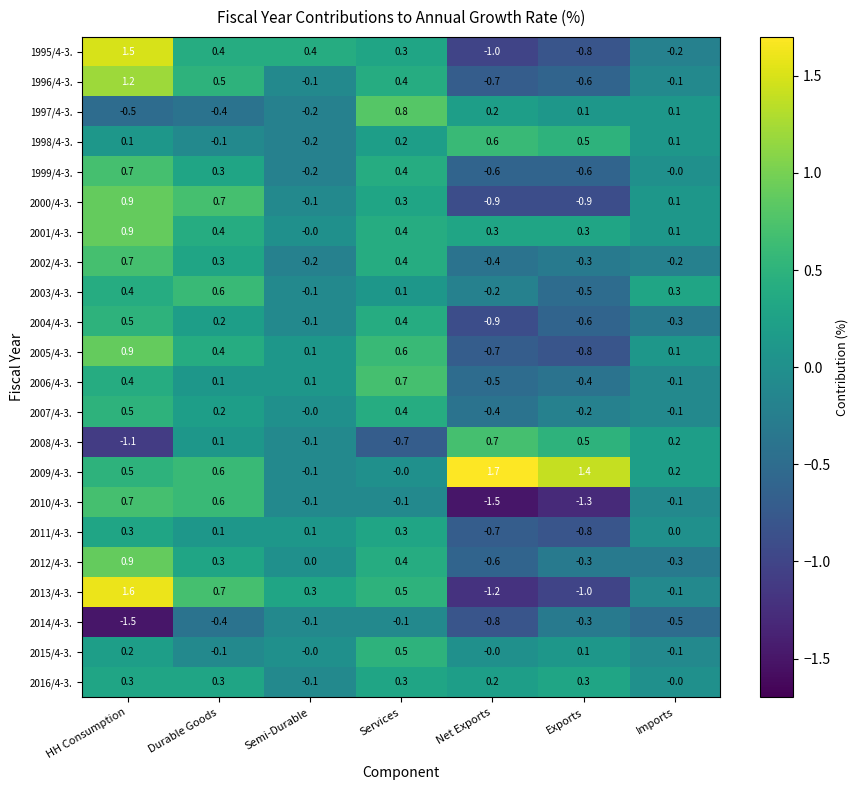

Which category has the highest value across all series?

Net Exports